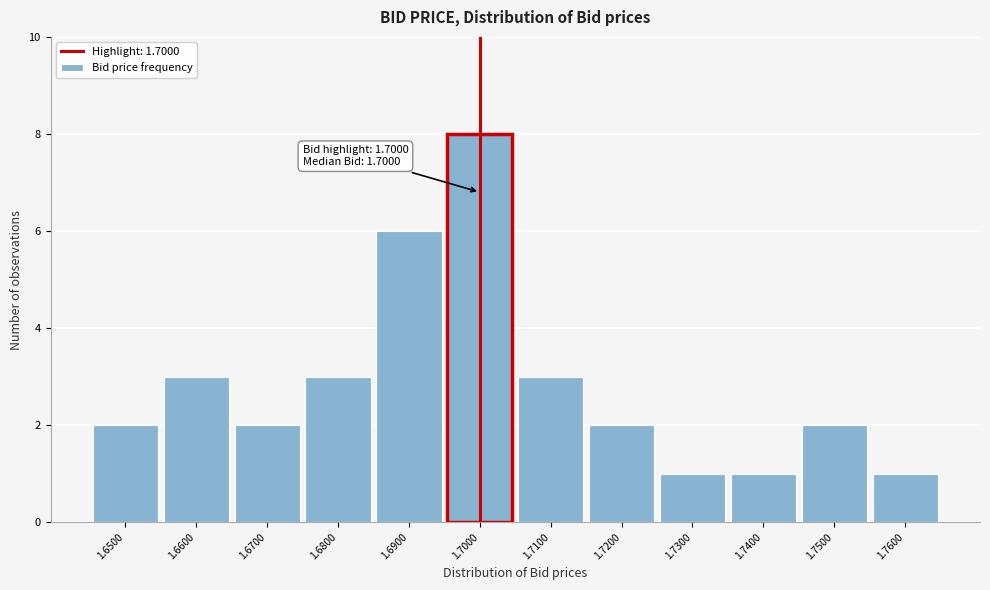

Over which range of the x-axis is the bar tallest?

1.695 to 1.705